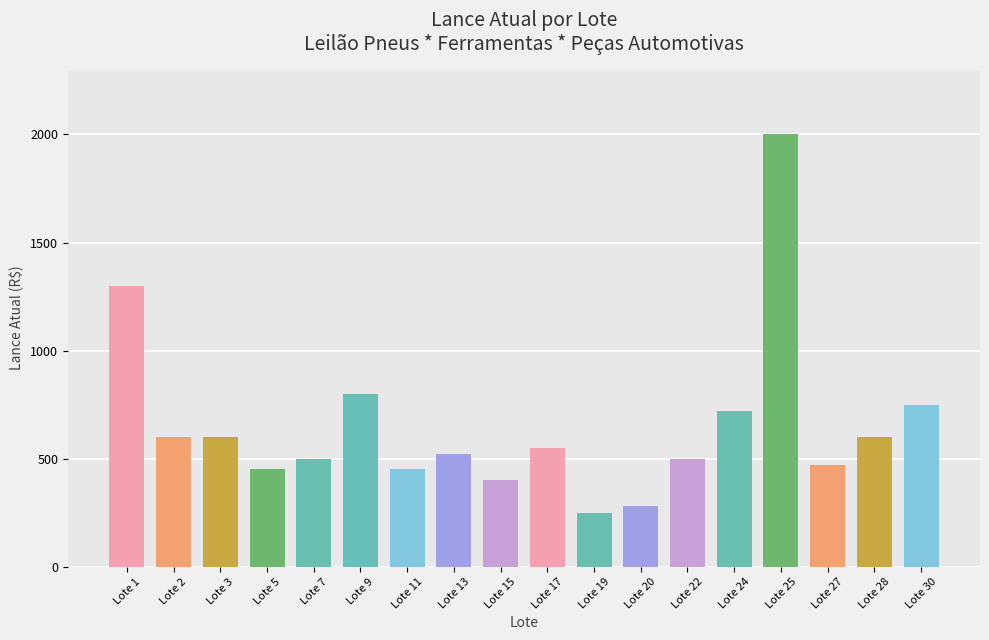

What is the difference between the second highest and second lowest values?

1020